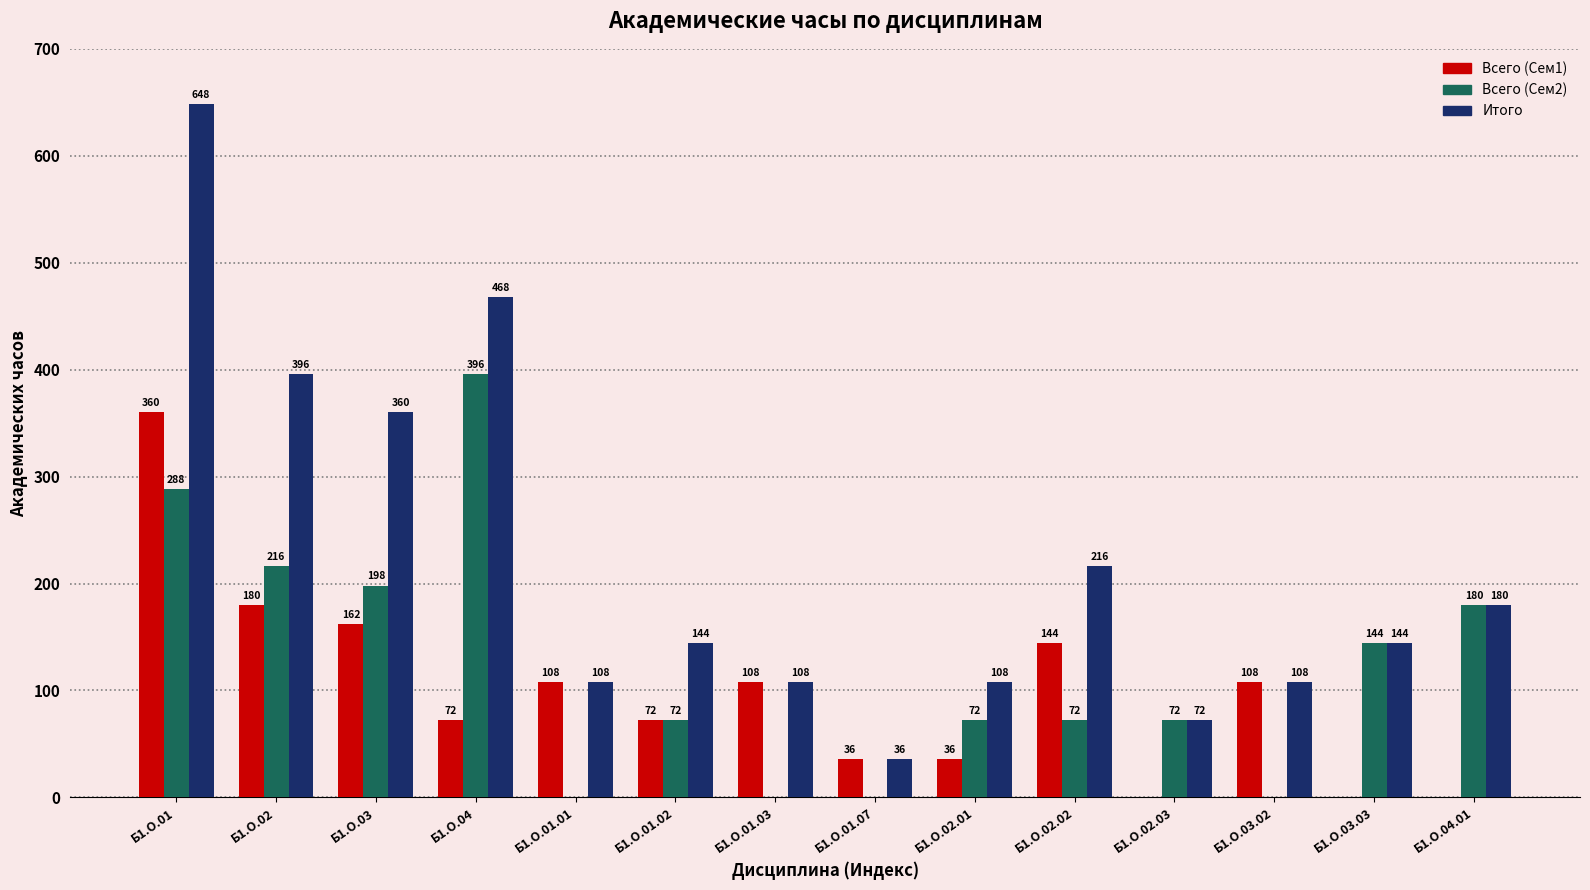

Where is Всего (Сем1) nearest to the value 180?

Б1.О.02